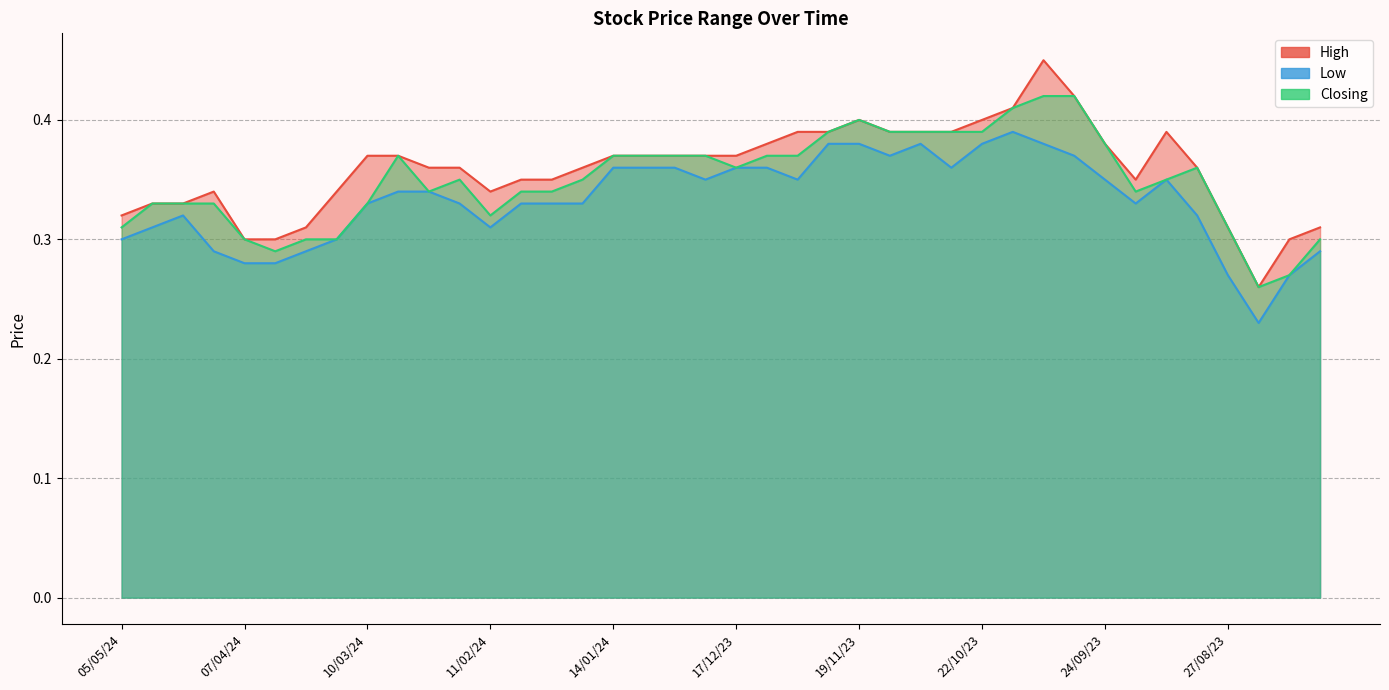

True or false: Closing and High cross at least once.

False